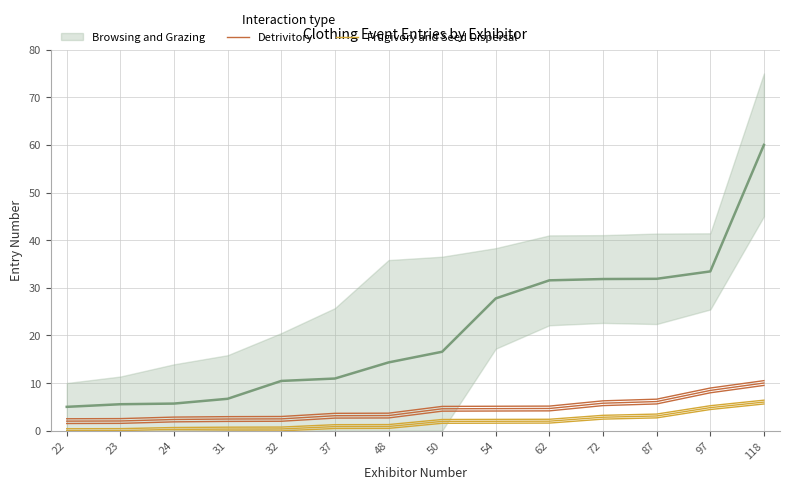

Which category has the lowest value in the Frugivory and Seed Dispersal series?

22